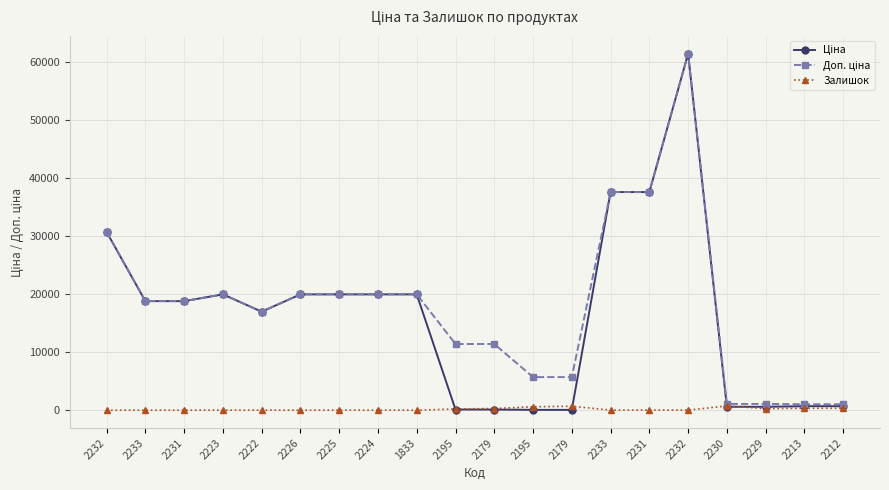

Does the chart have visible grid lines?

Yes